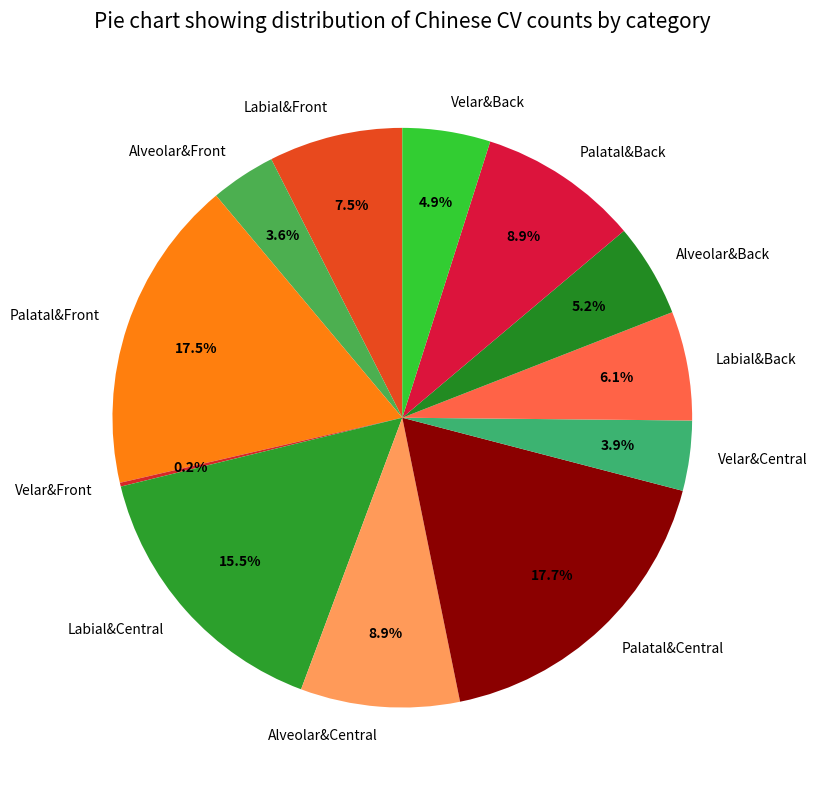

What is the ratio of the value at Alveolar&Central to the value at Labial&Front?

1.2